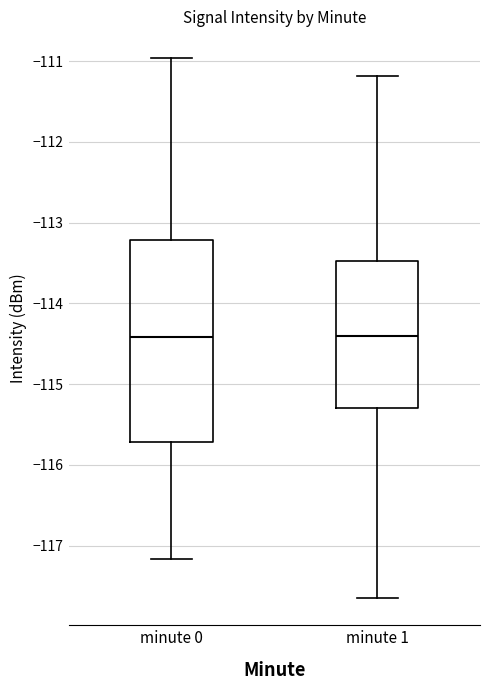

Comparing the boxes themselves (not the whiskers), which one is the tallest?

minute 0